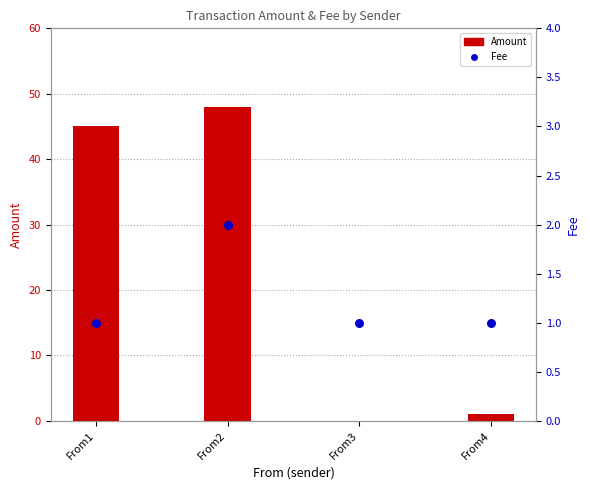

Which series has the largest total across all categories?

Amount